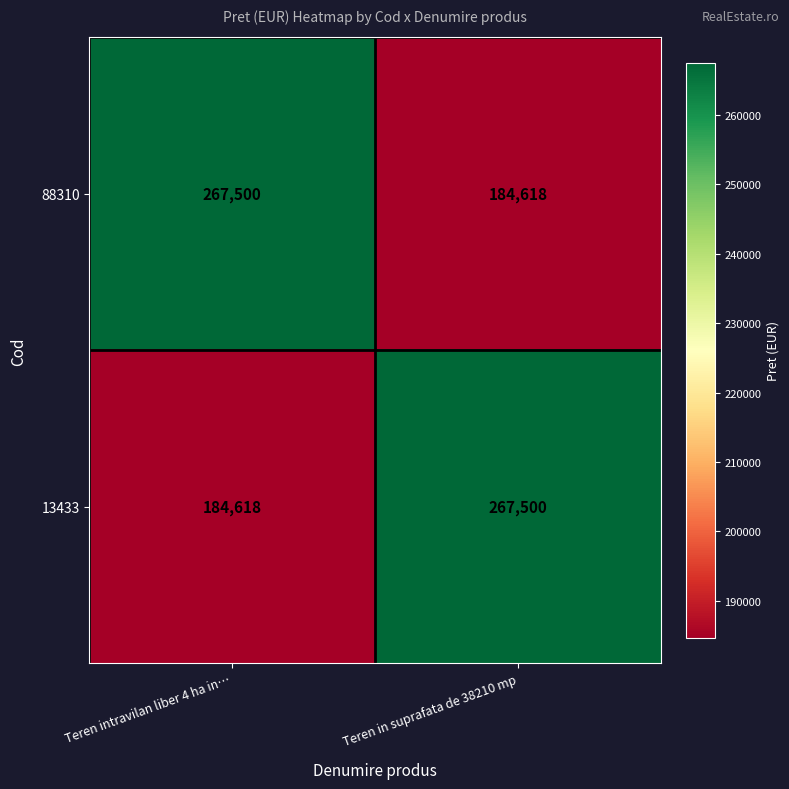

Reading right to left, list all the values displayed in this chart.

88310: 184618	267500
13433: 267500	184618